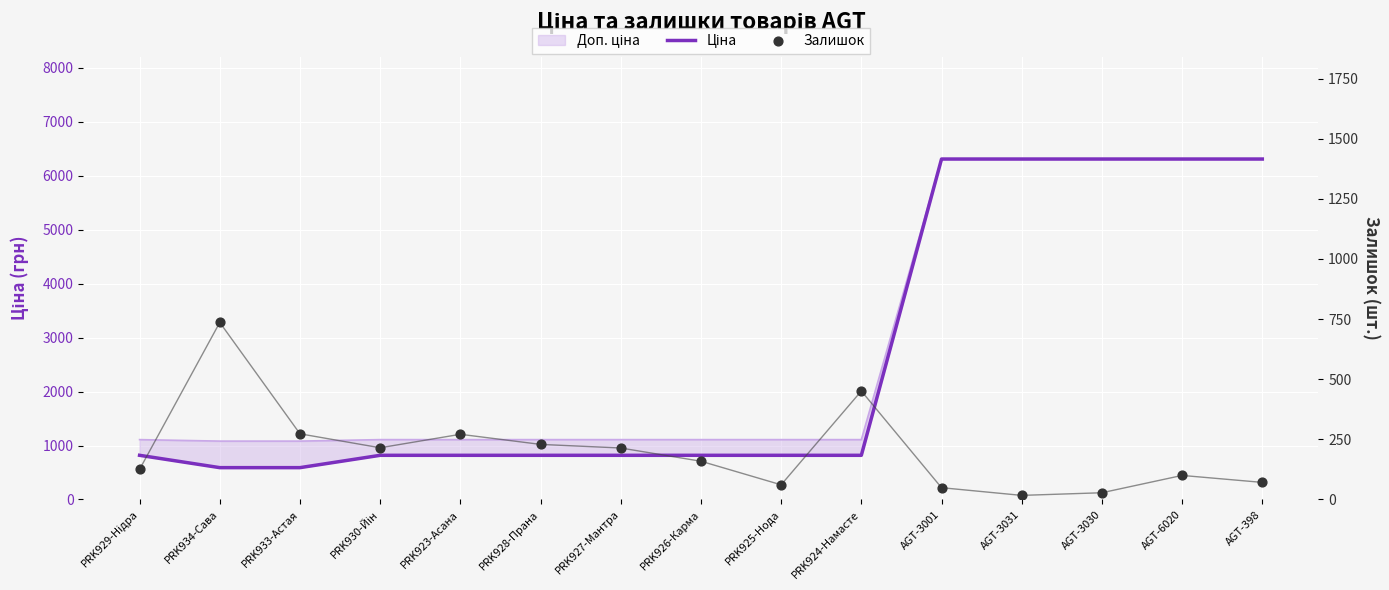

What is the total value across all series at PRK927-Мантра?

1032.5